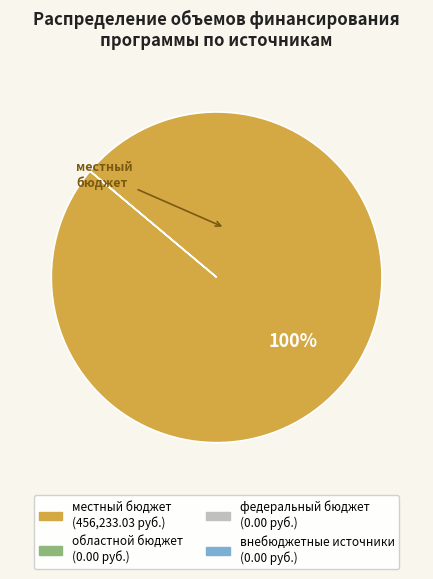

Does any single category account for the majority?

Yes